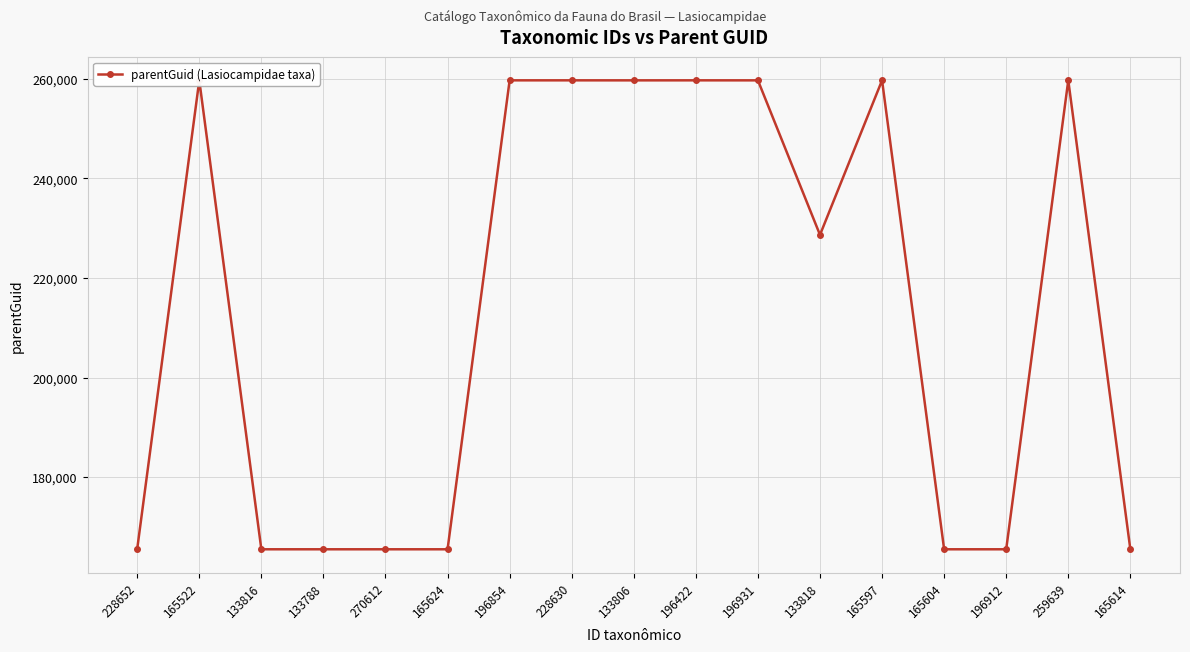

At which label does the data first exceed 228630?

165522